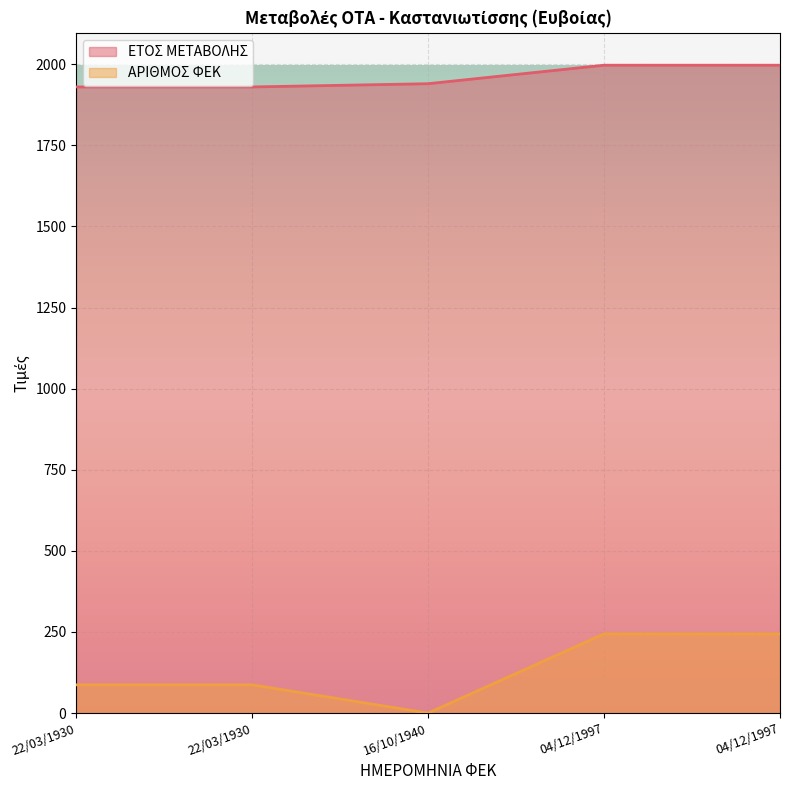

True or false: ΕΤΟΣ ΜΕΤΑΒΟΛΗΣ and ΑΡΙΘΜΟΣ ΦΕΚ intersect in this chart.

False